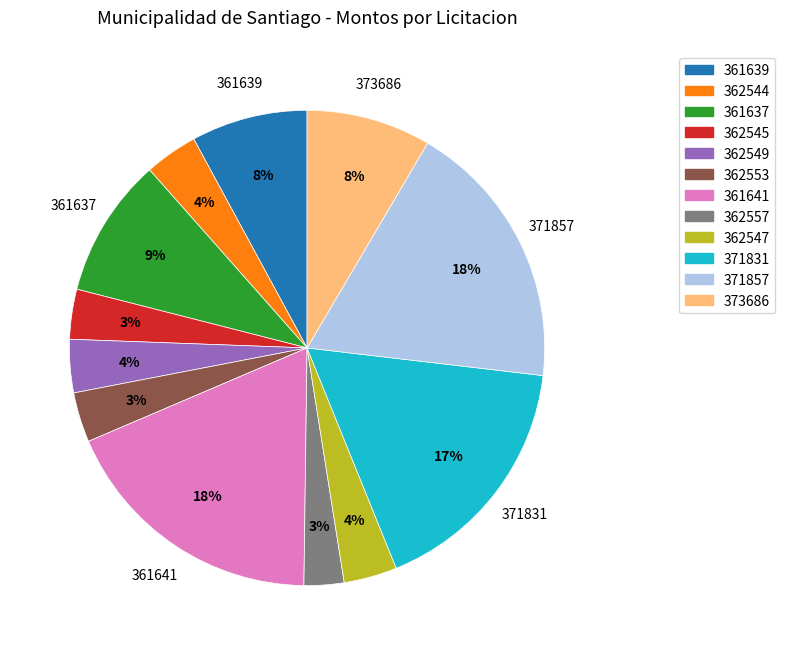

To the nearest percent, what percentage of the pie is 362547?

4%